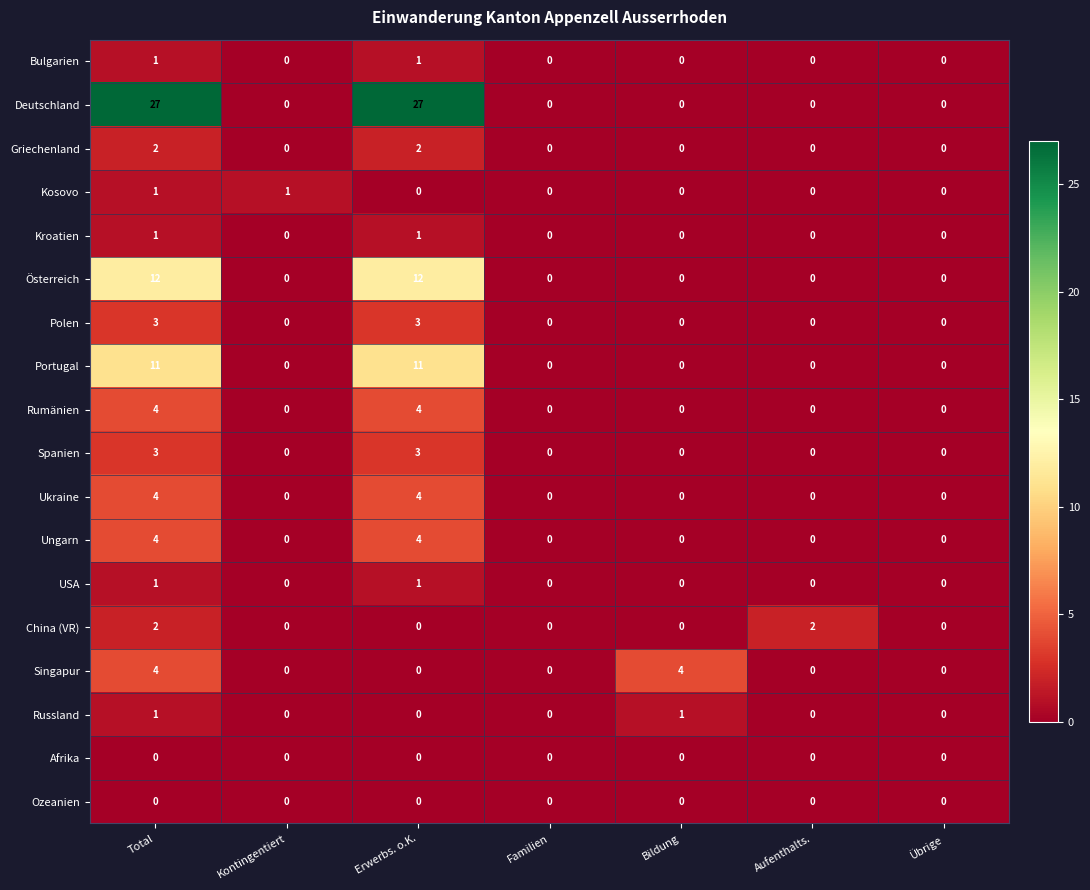

What is the average value of the Deutschland series?

8